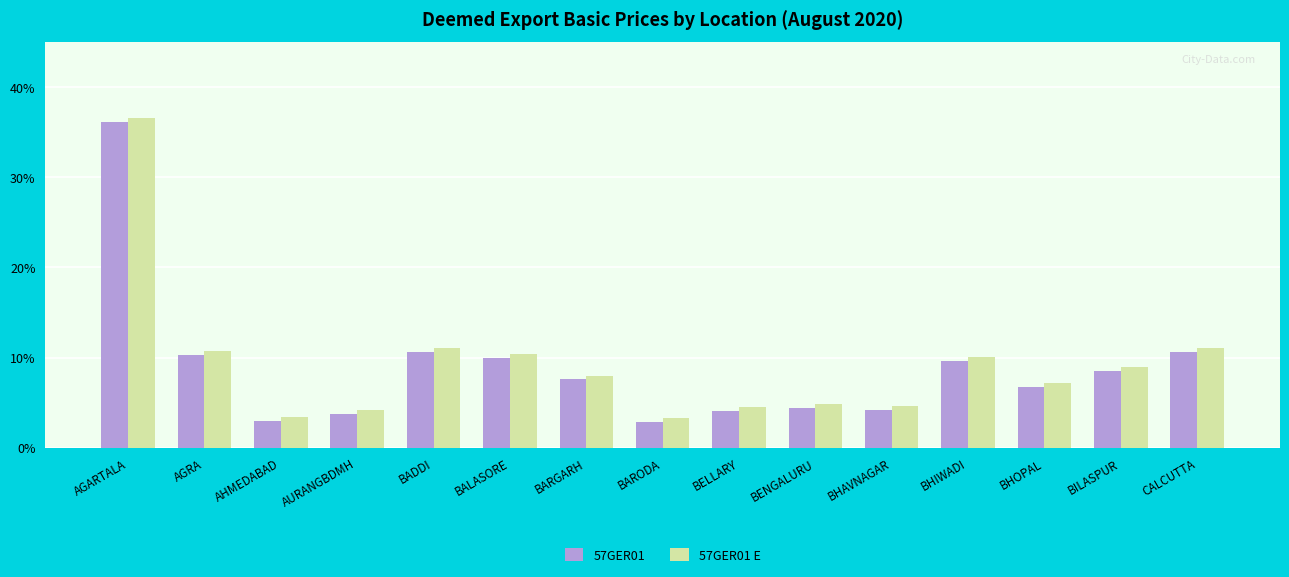

What is the spread (max minus min) of values at AGRA?

0.4